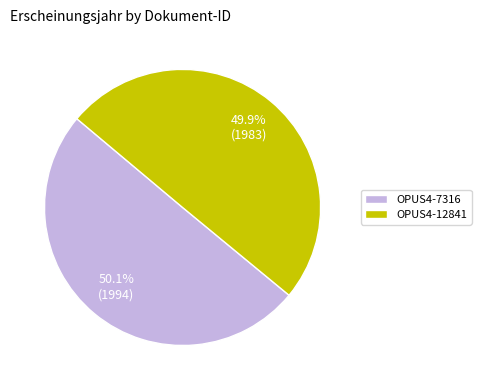

Does any single category account for the majority?

Yes